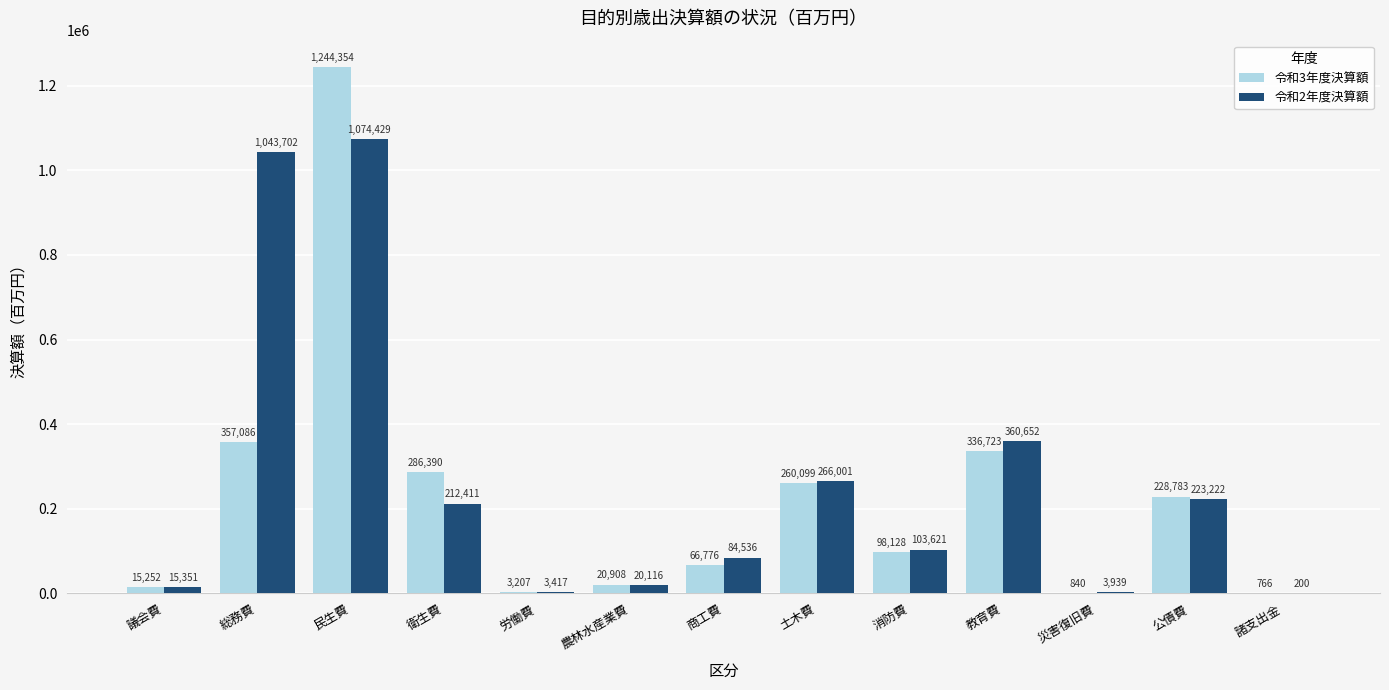

Which label corresponds to the largest value in the chart?

民生費